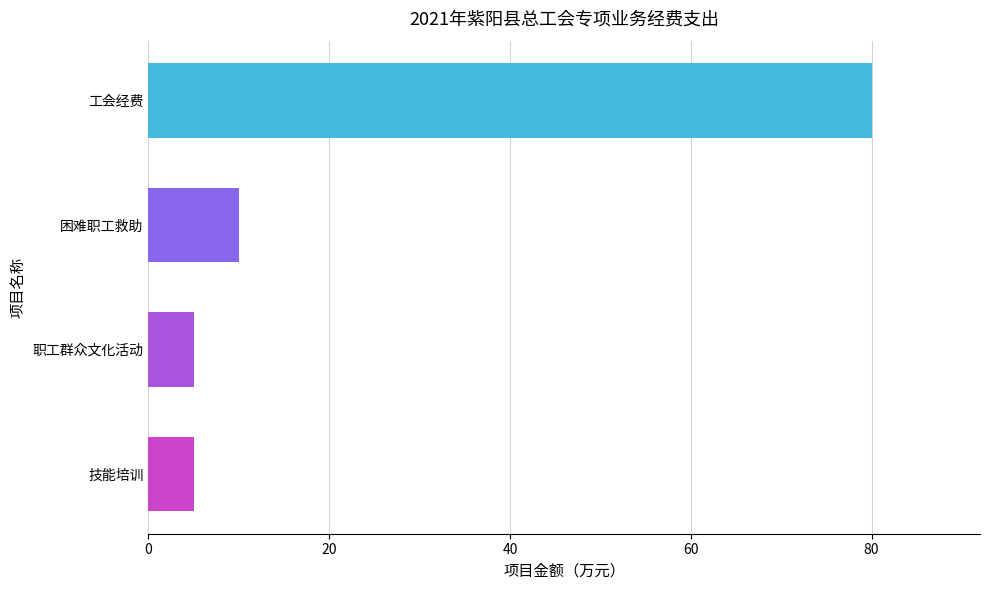

Which category has the highest value across all series?

工会经费